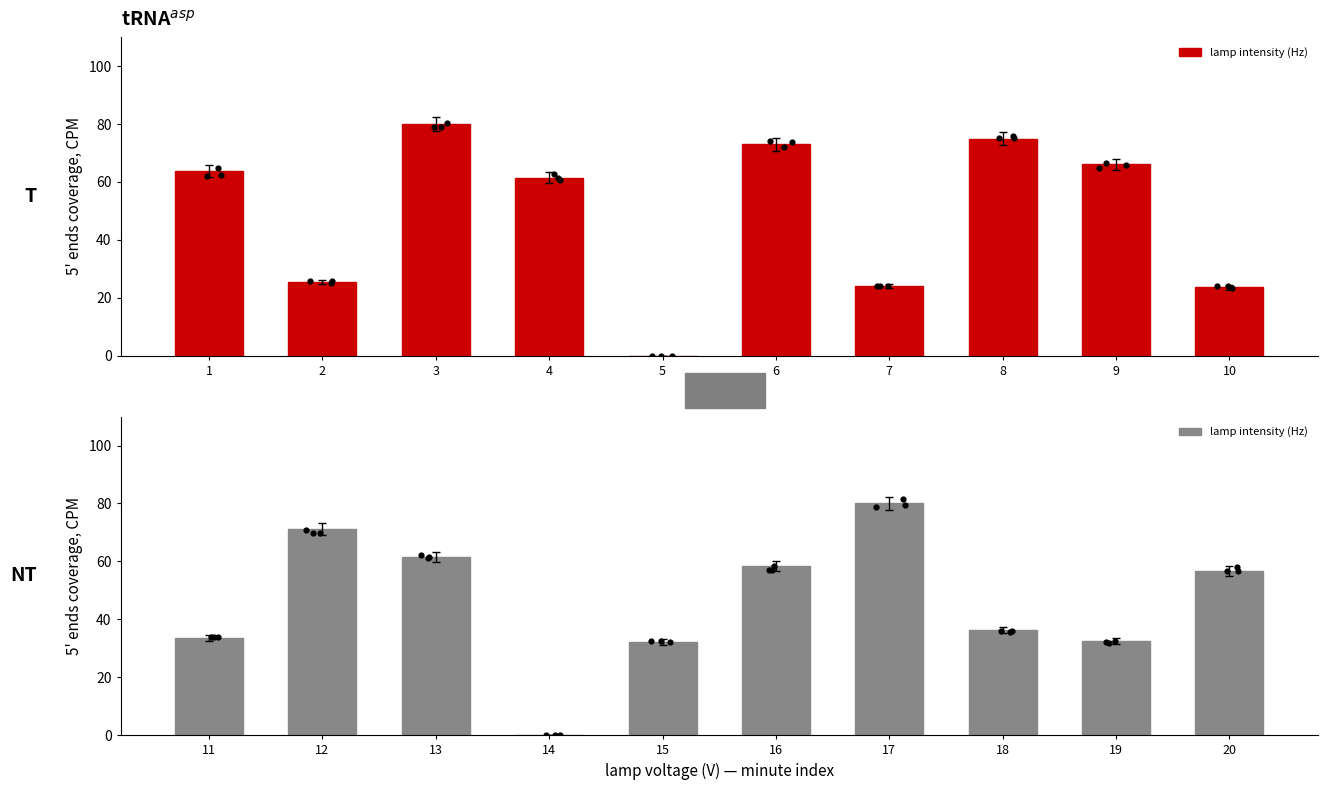

Between 15 and 18, which is larger?

18